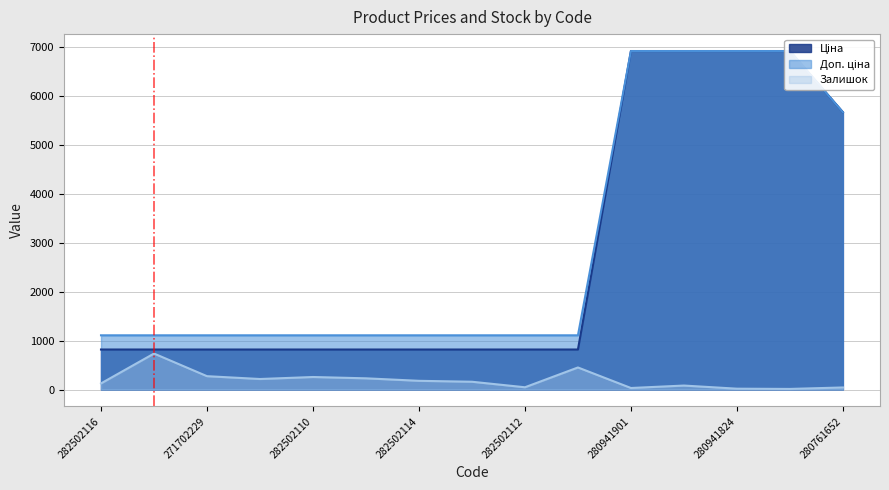

Which series has the largest total across all categories?

Доп. ціна